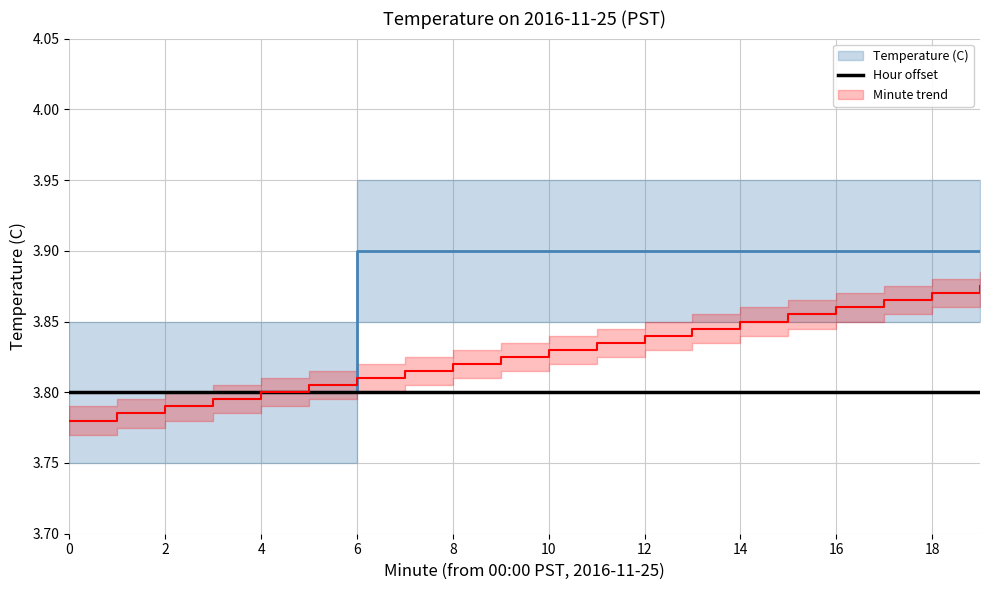

Which series has the largest range (max minus min)?

Temperature (C)